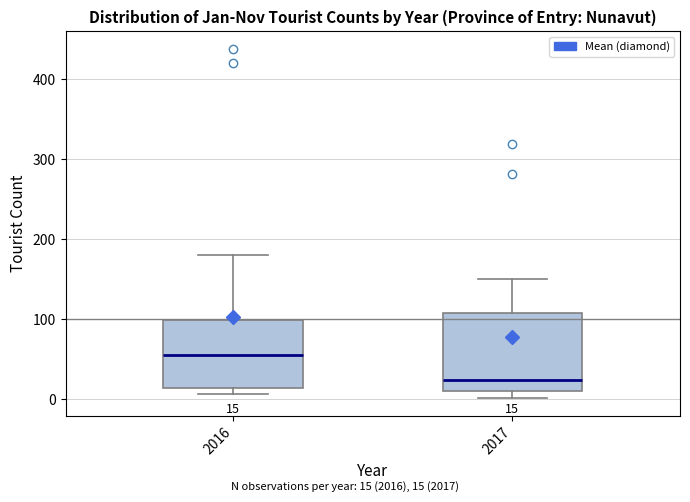

Which box is the tallest, from its lower edge to its upper edge?

2017